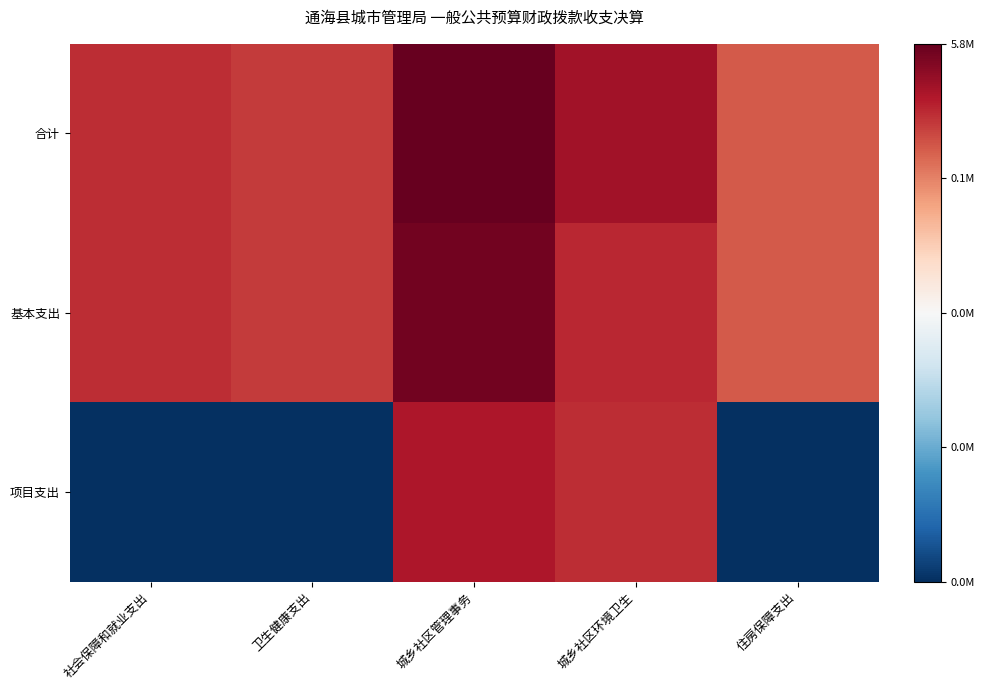

What is the difference between the highest and lowest values at 社会保障和就业支出?

13.5